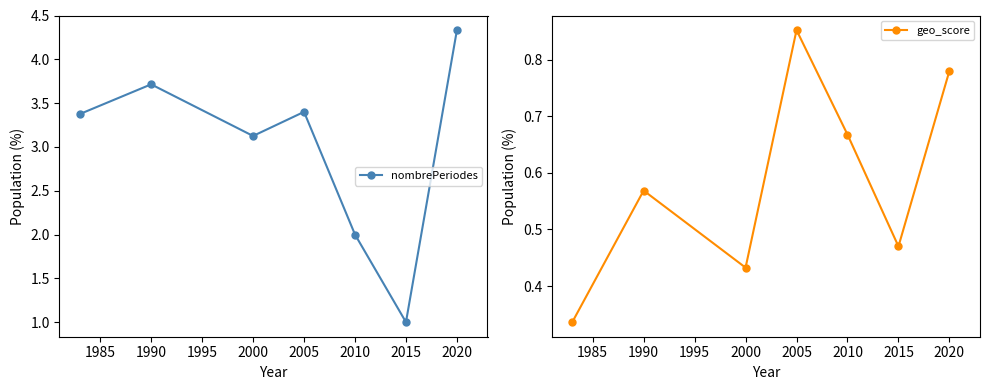

How many interior local peaks does the nombrePeriodes series have?

2